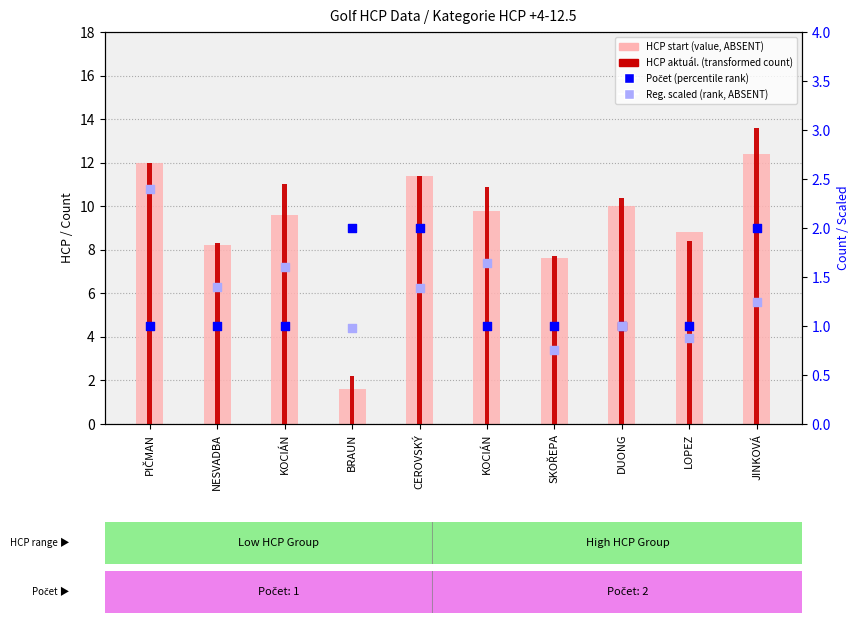

What are all the series names shown in the legend?

HCP start (value), HCP aktuál. (transformed), Počet (percentile rank), Reg. scaled (rank, ABSENT)